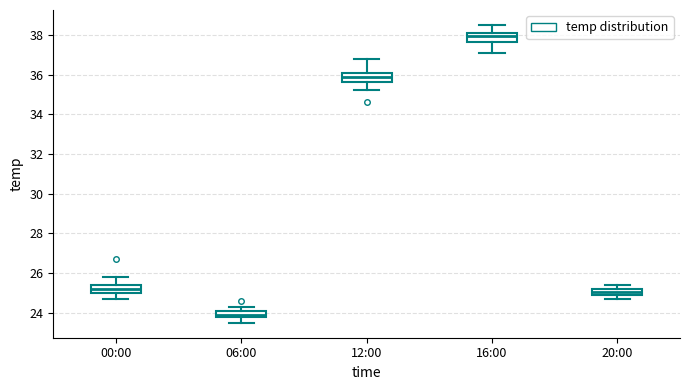

Which box's median line is the highest?

16:00